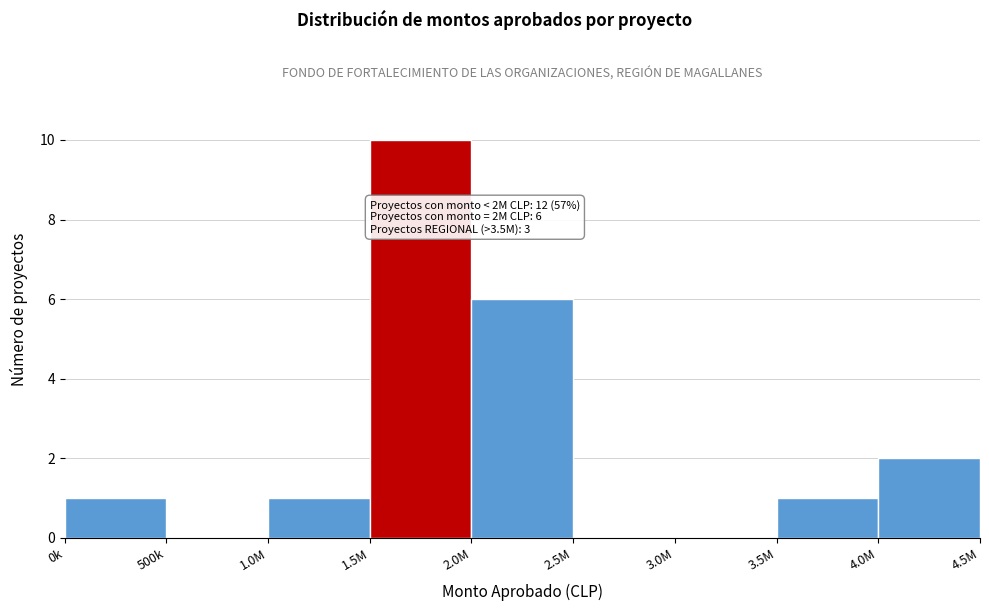

Reading left to right, what are all the values shown in this chart?

0k=1	500k=0	1.0M=1	1.5M=10	2.0M=6	2.5M=0	3.0M=0	3.5M=1	4.0M=2